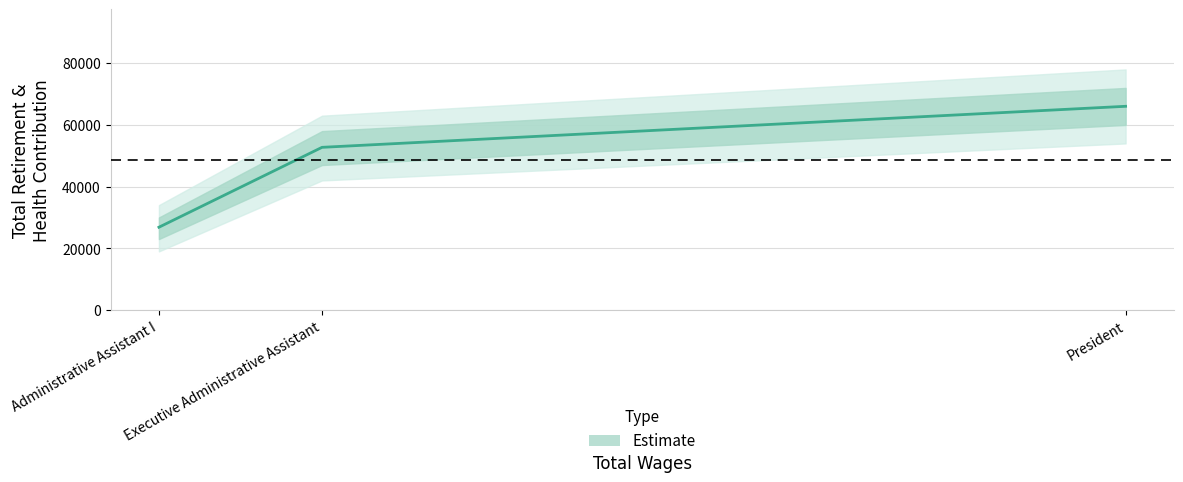

Approximately how many times larger is the value at President compared to Executive Administrative Assistant?

1.3